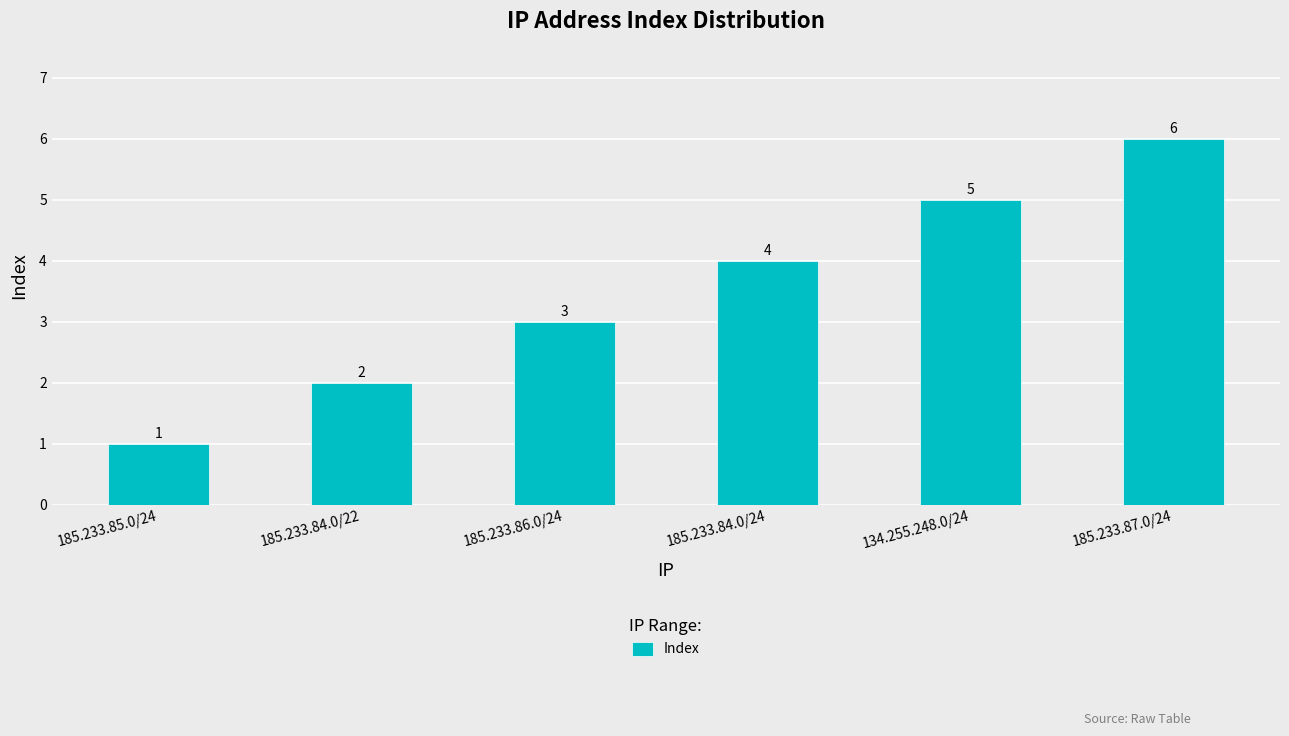

What is the label of the 6th bar from the right?

185.233.85.0/24